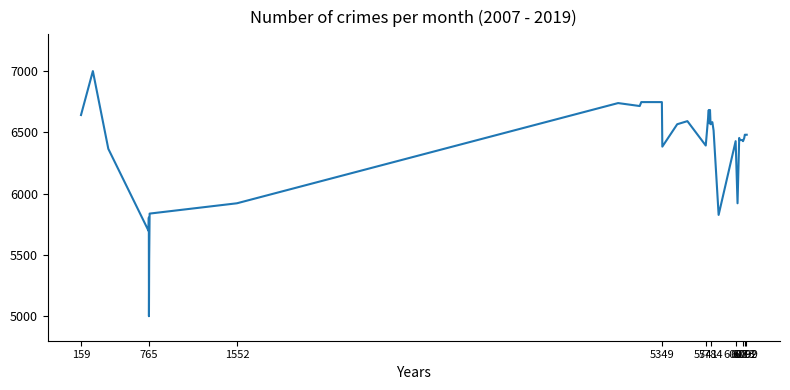

What is the minimum value shown in the chart?

5000.0